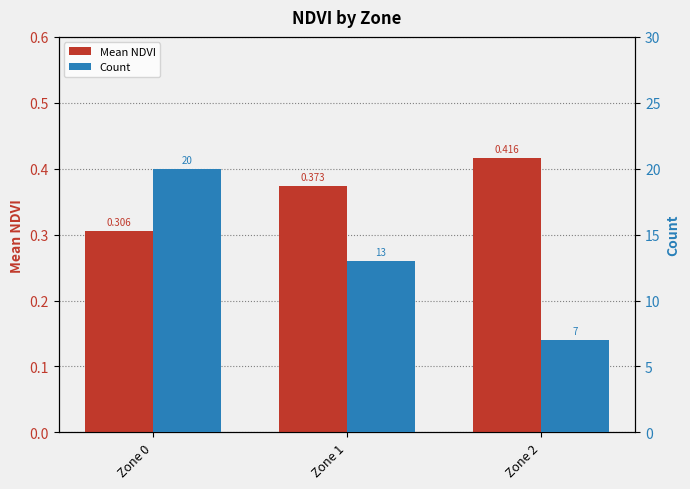

At which label does Count first exceed 13?

Zone 0